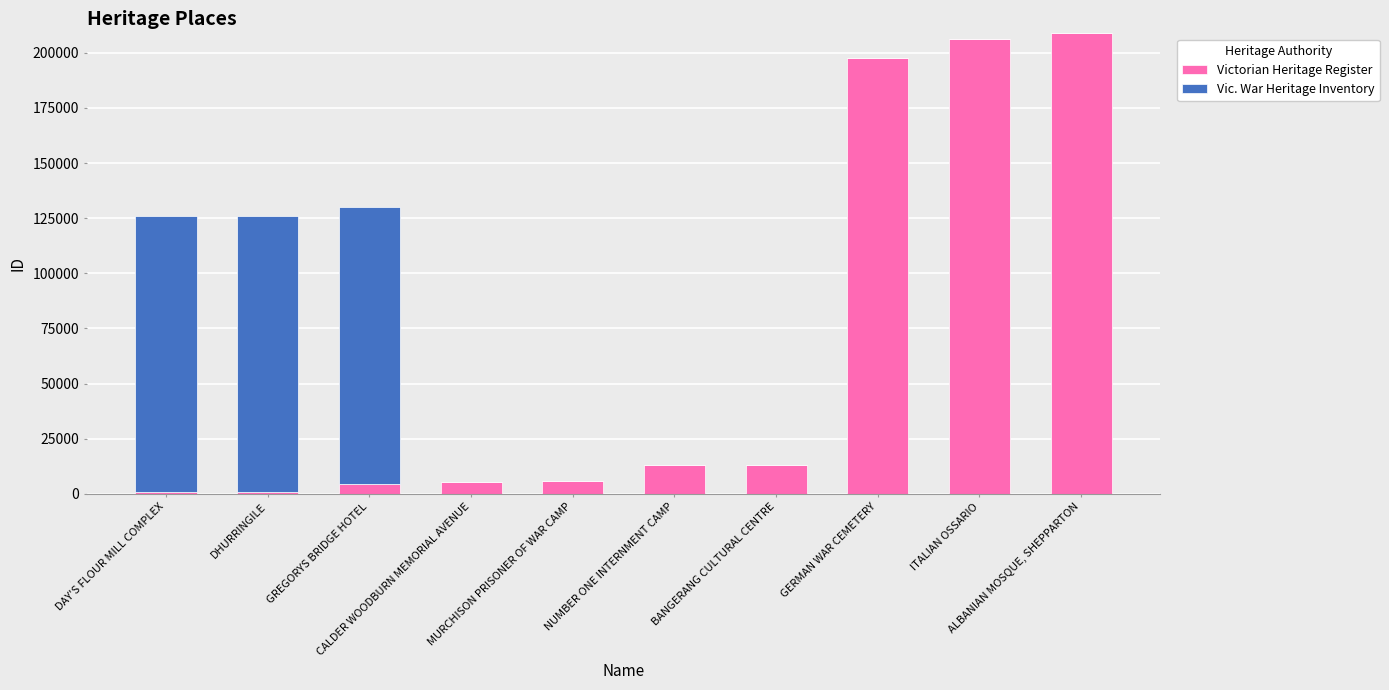

At which label does Victorian Heritage Register reach its minimum?

DAY'S FLOUR MILL COMPLEX